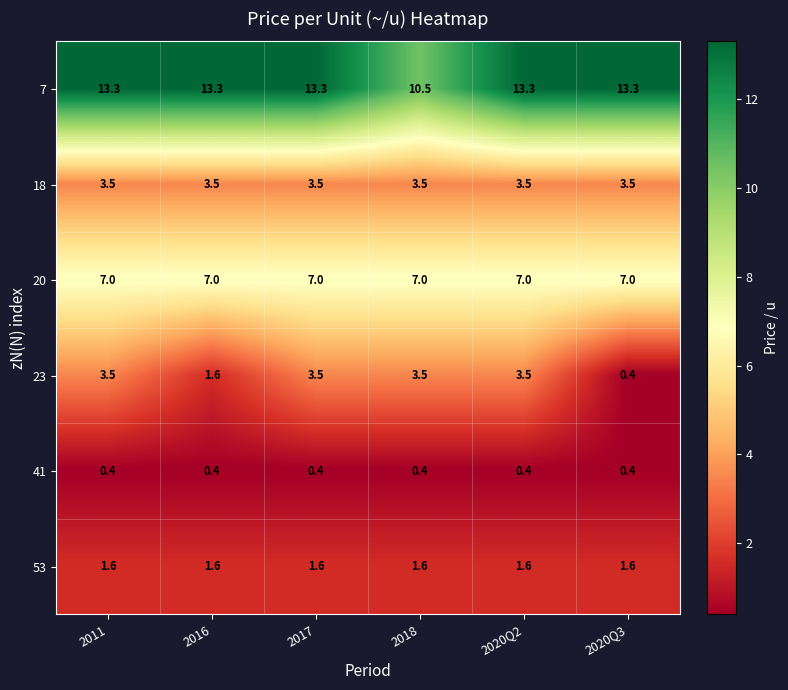

Where does the 23 series first go above 3?

2011